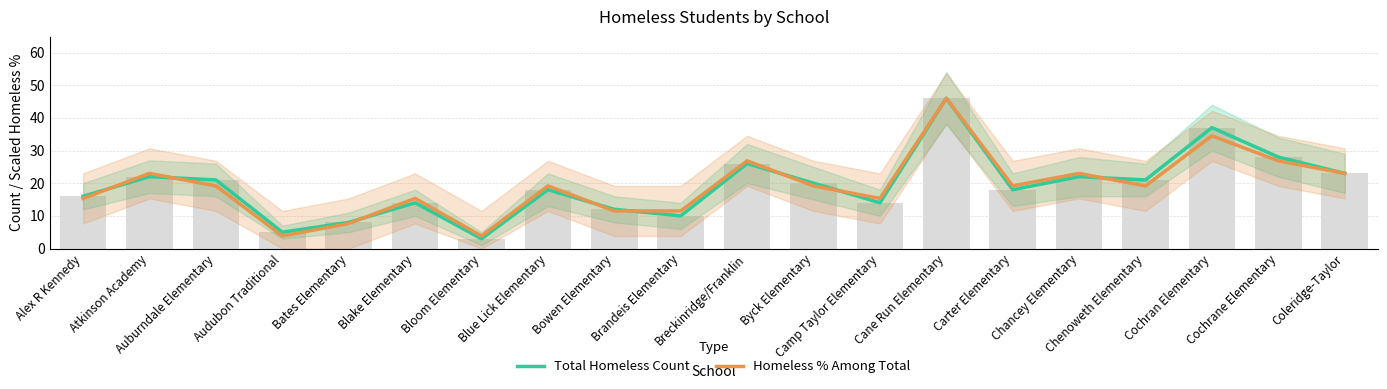

What is the label of the 2nd bar from the right?

Cochrane Elementary